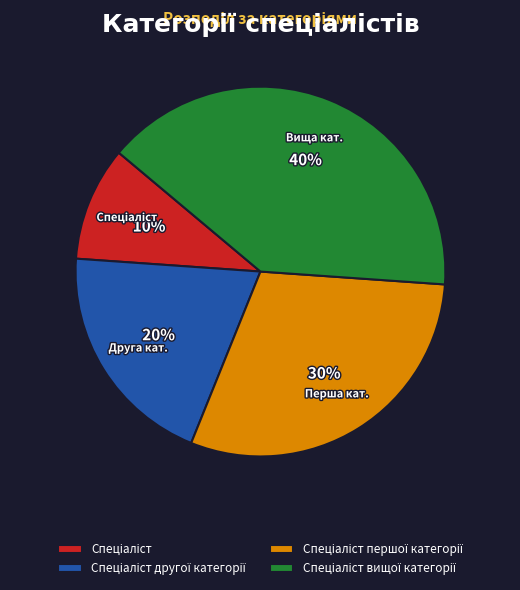

To the nearest percent, what is the average slice percentage?

25%